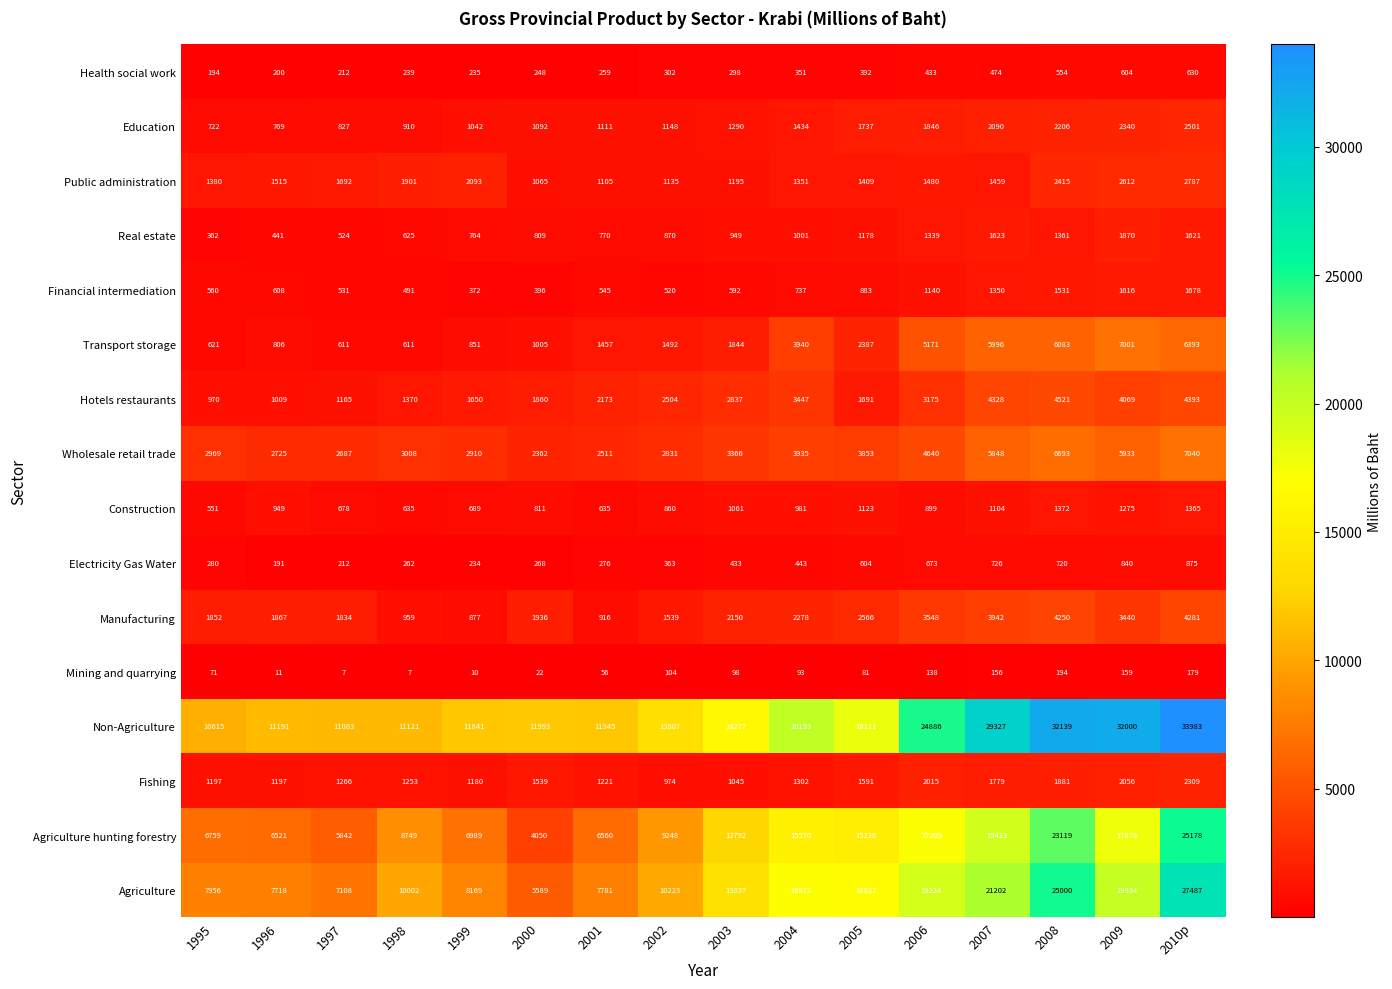

How many values in the Hotels restaurants series are below 2504?

8